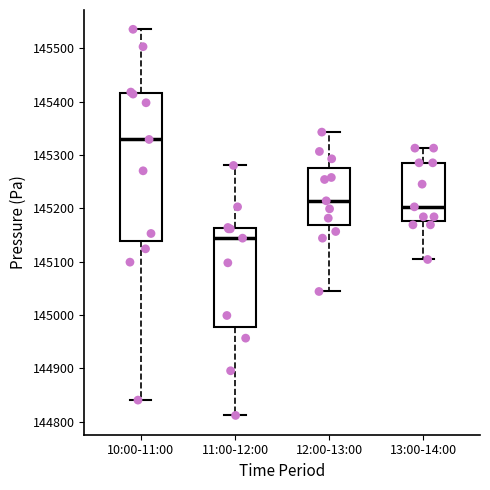

Comparing the boxes themselves (not the whiskers), which one is the tallest?

10:00-11:00